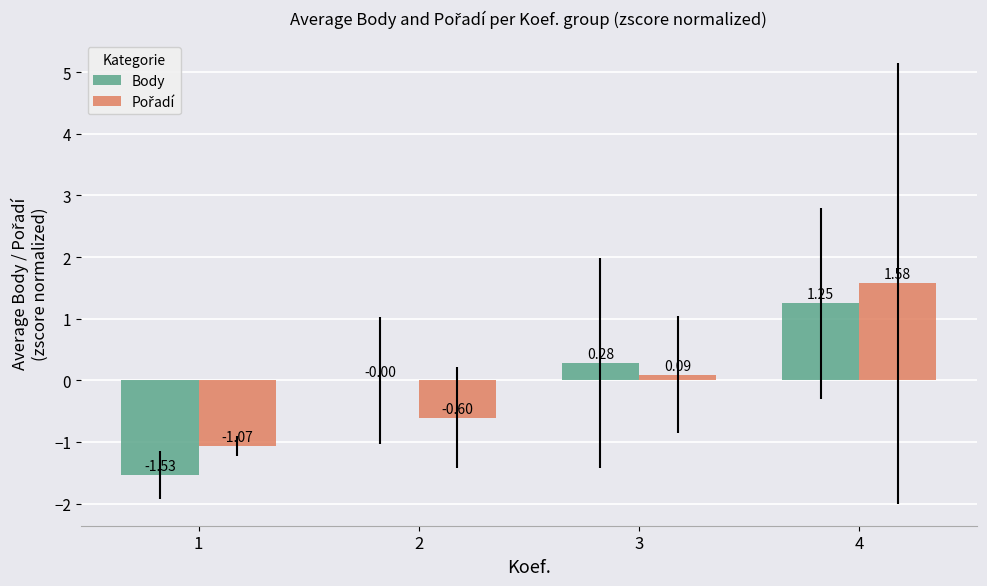

What is the total value across all series at 2?

-0.6